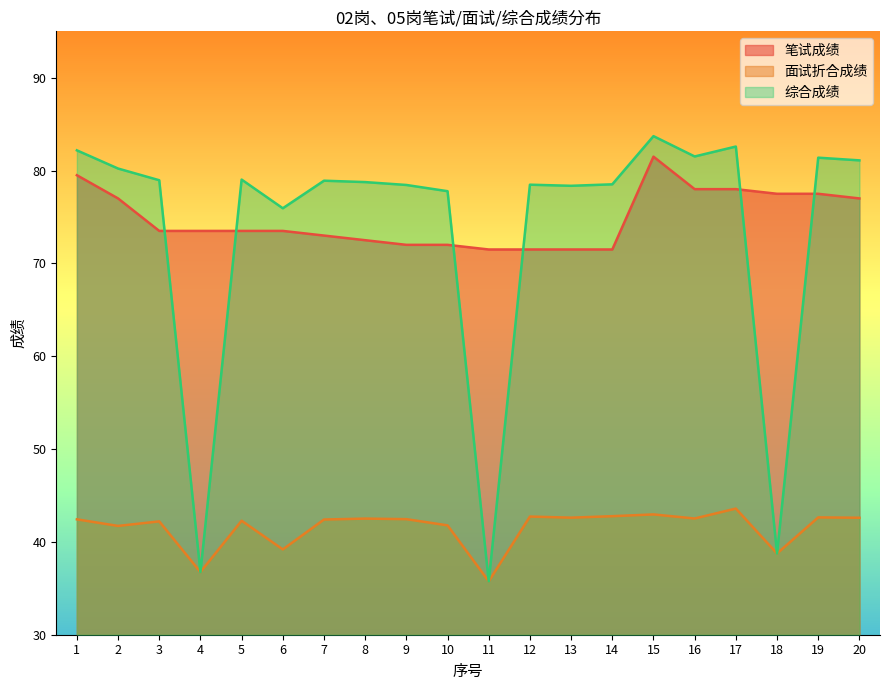

True or false: 面试折合成绩 and 笔试成绩 cross at least once.

False